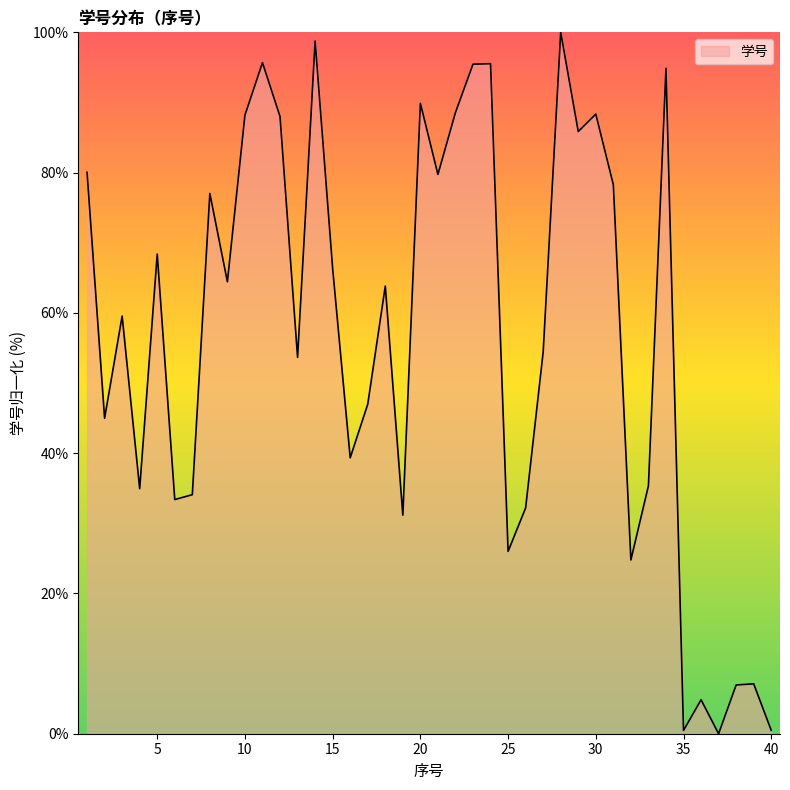

What is the greatest value displayed?

100.0